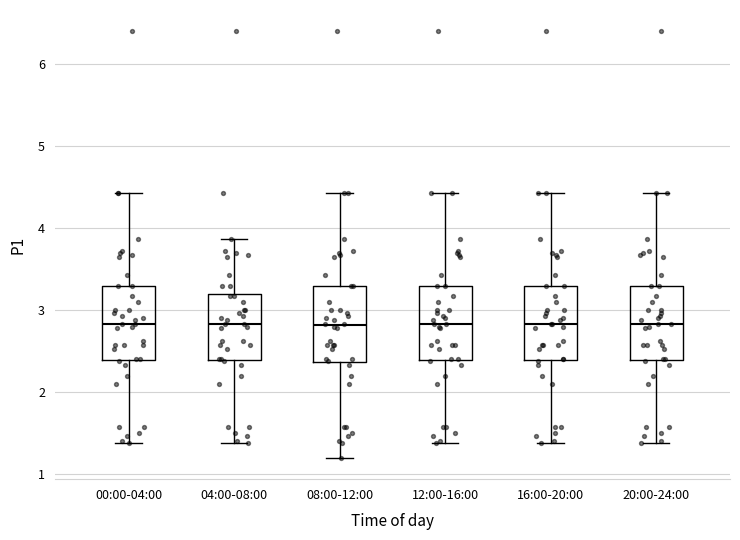

Reading left to right, read every box against the y-axis: the position of its median line, the range the box covers, and the ends of its whiskers. The values are not printed on the chart, so give them approximately, as read against the axis.

00:00-04:00: median 2.8, box 2.4 to 3.3, whiskers 1.4 to 4.4
04:00-08:00: median 2.8, box 2.4 to 3.2, whiskers 1.4 to 3.9
08:00-12:00: median 2.8, box 2.4 to 3.3, whiskers 1.2 to 4.4
12:00-16:00: median 2.8, box 2.4 to 3.3, whiskers 1.4 to 4.4
16:00-20:00: median 2.8, box 2.4 to 3.3, whiskers 1.4 to 4.4
20:00-24:00: median 2.8, box 2.4 to 3.3, whiskers 1.4 to 4.4